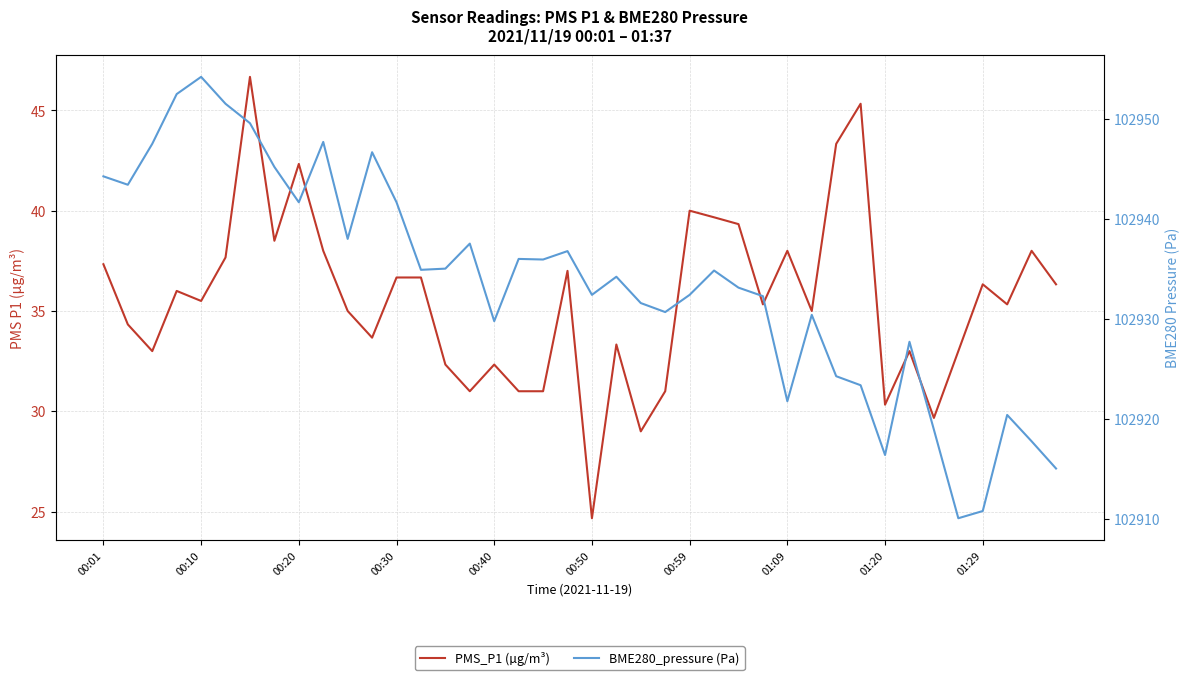

True or false: BME280_pressure (Pa) and PMS_P1 (µg/m³) intersect in this chart.

False